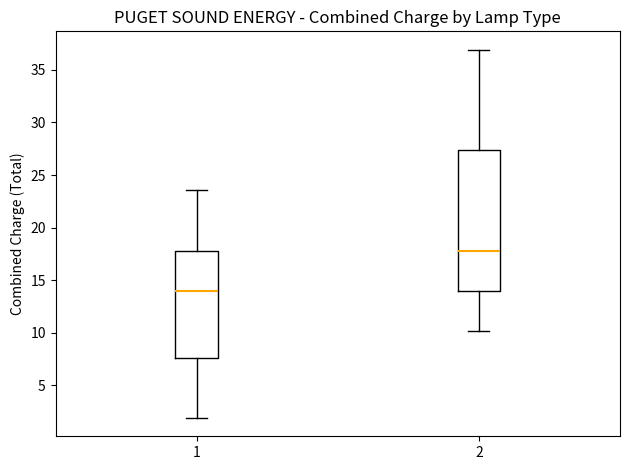

Which box is the tallest, from its lower edge to its upper edge?

2